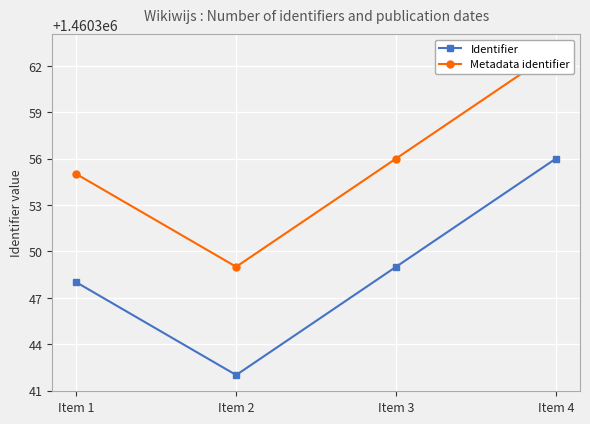

At which category does Metadata identifier reach its first local valley?

Item 2